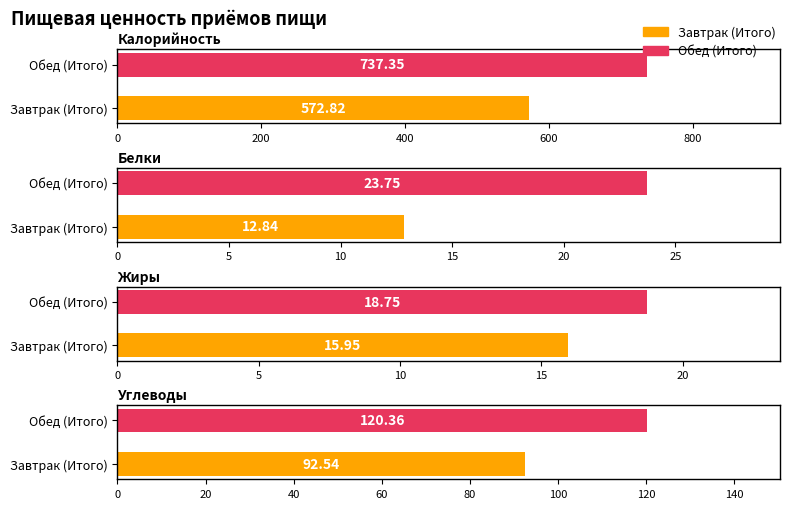

Reading left to right, what are all the values shown in this chart?

Калорийность: 572.8	737.4
Белки: 12.8	23.8
Жиры: 15.9	18.8
Углеводы: 92.5	120.4